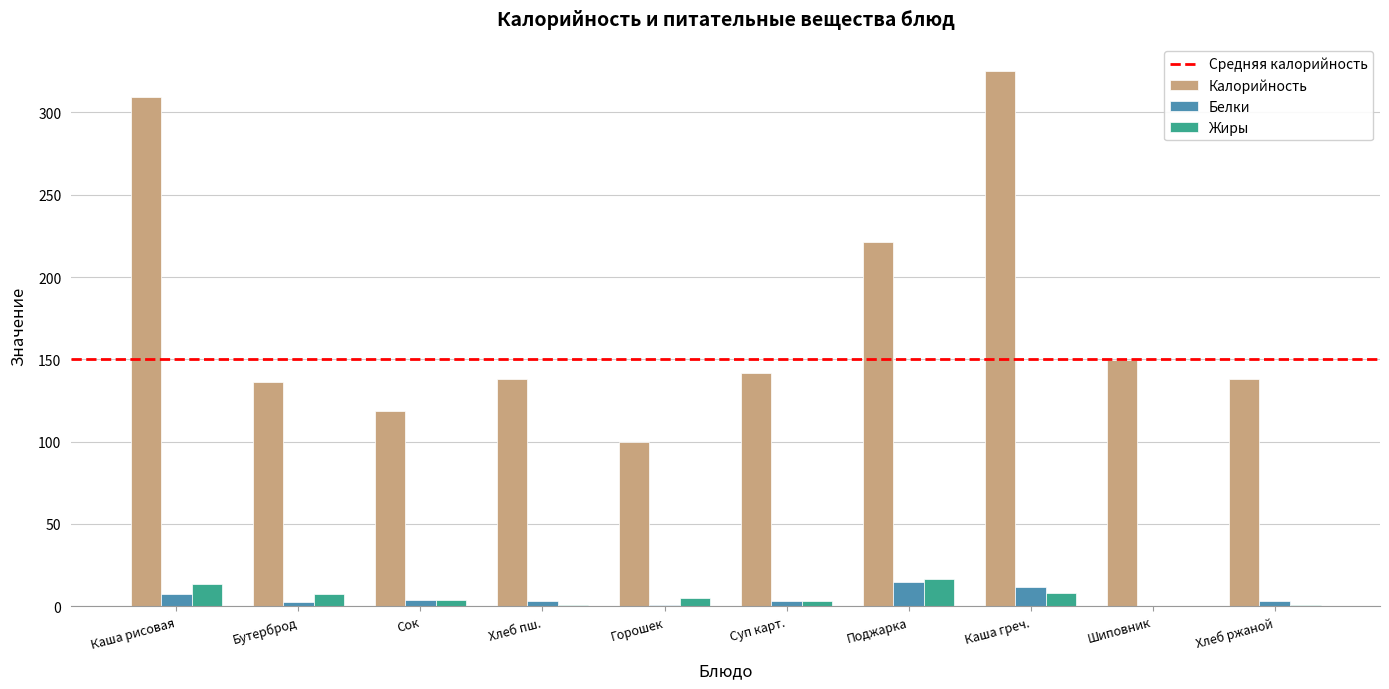

The Калорийность series shows 114.9 at Каша греч.. True or false?

False